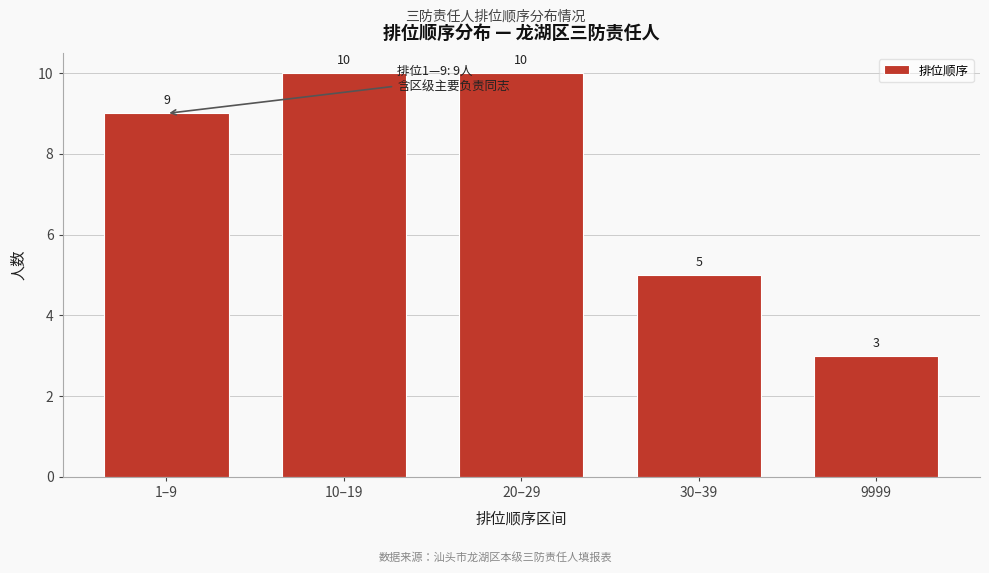

Reading right to left, transcribe all the data shown in this chart.

9999=3	30–39=5	20–29=10	10–19=10	1–9=9